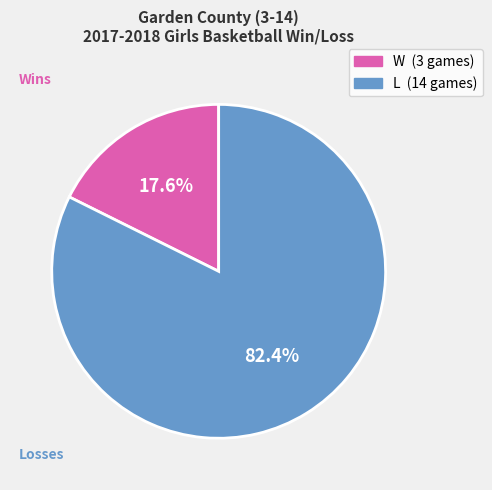

Combined, do W (3 games) and L (14 games) account for over 50%?

Yes